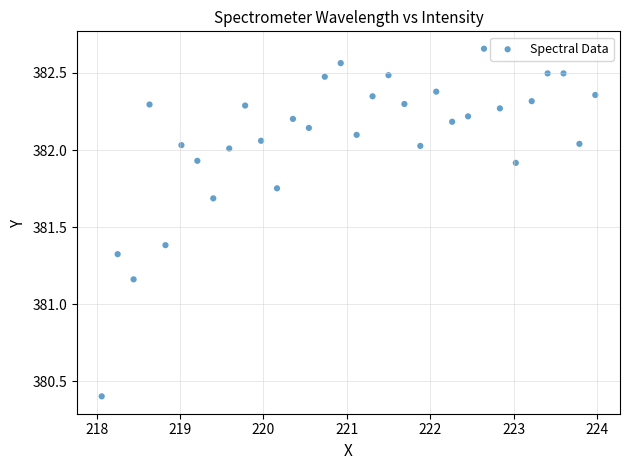

What is the range of Y values (max minus min)?

2.3